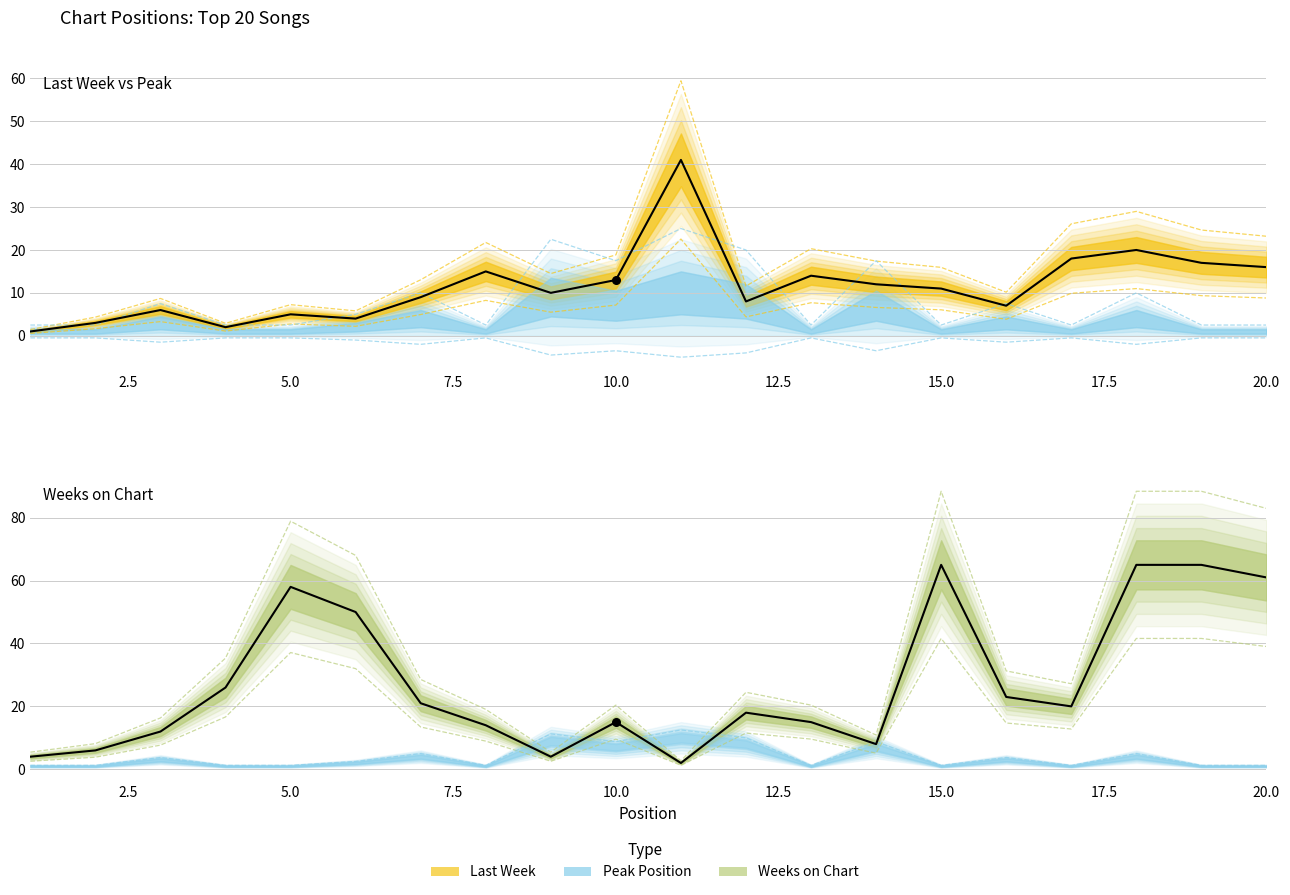

Which series contains the lowest Y value?

Last Week